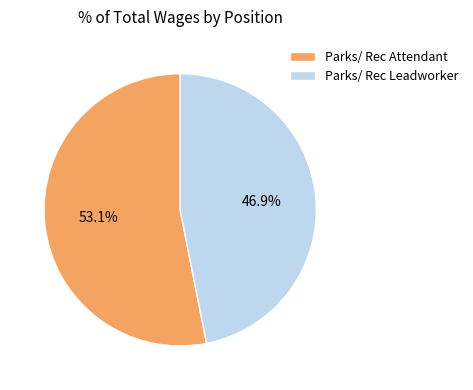

What is the largest slice in the pie chart?

Parks/ Rec Attendant